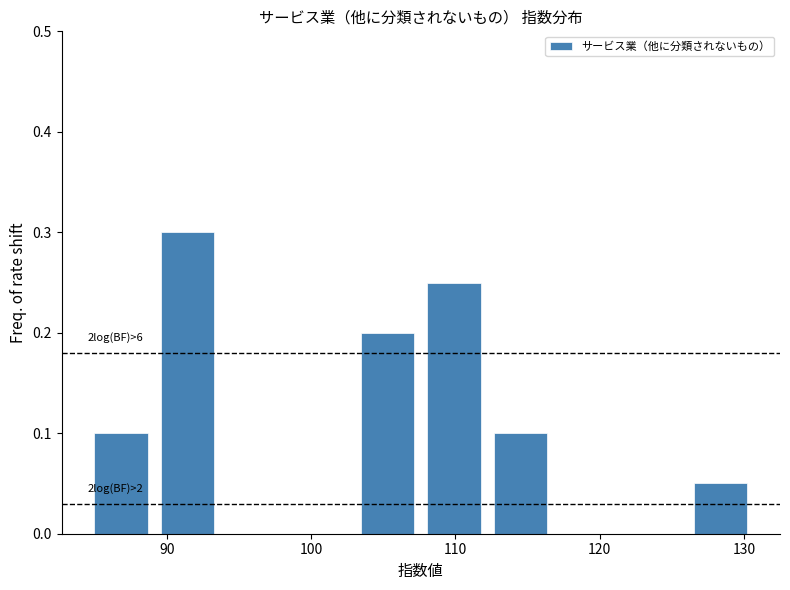

Over which range of the x-axis is the bar tallest?

89 to 94